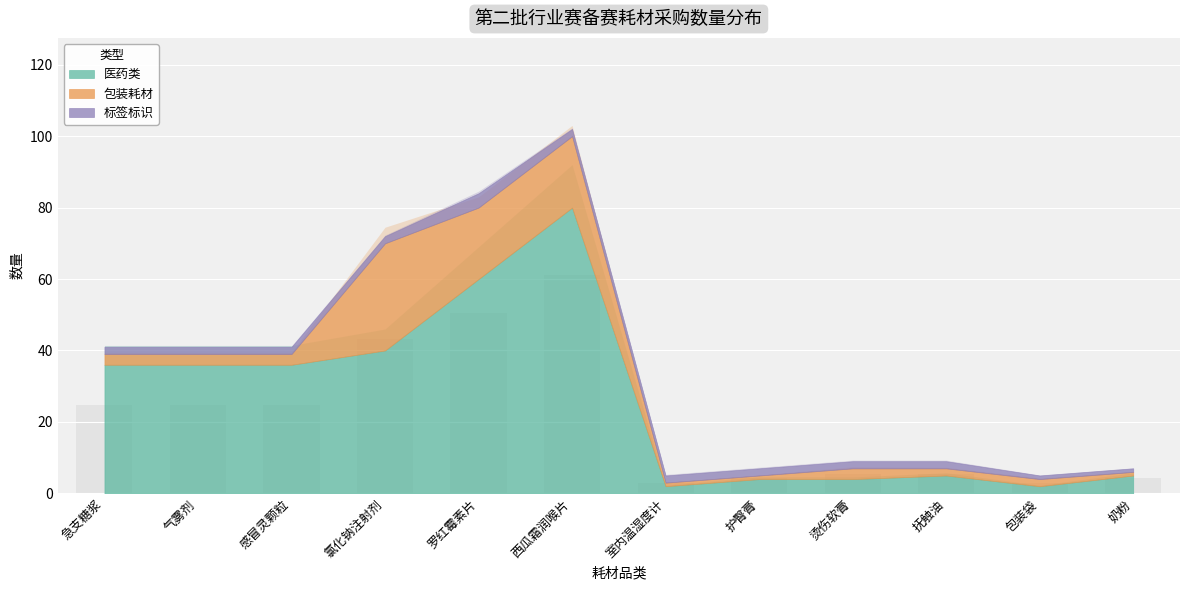

What is the approximate value at 感冒灵颗粒?

24.6